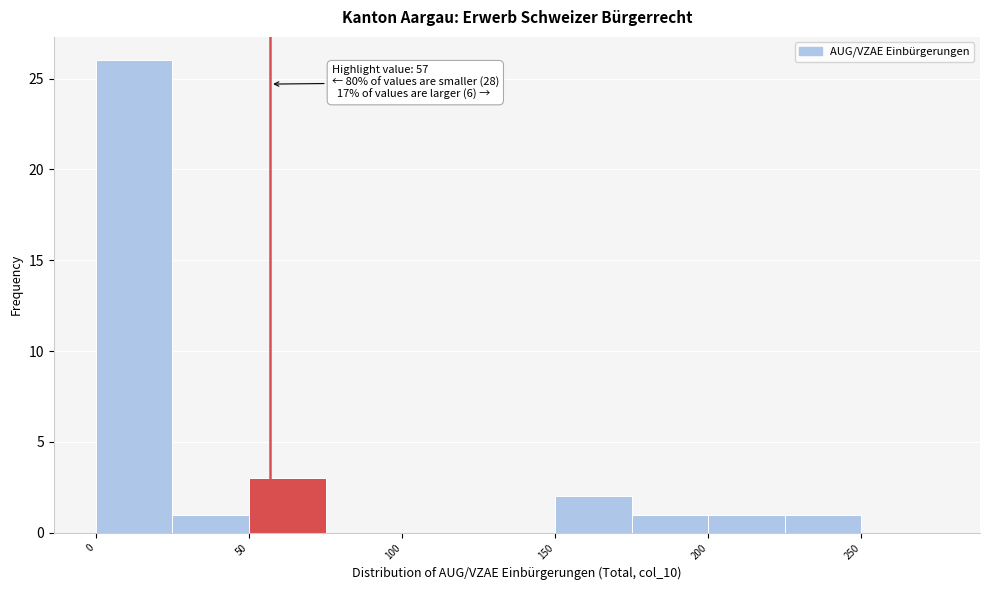

Over which range of the x-axis is the bar tallest?

0 to 25